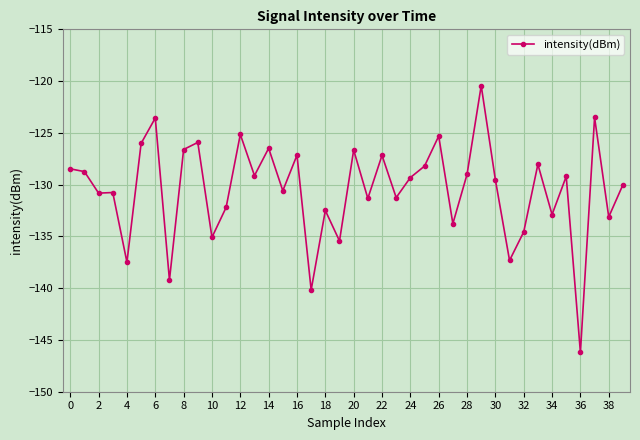

What is the value of the 3rd point from the left?

-130.8